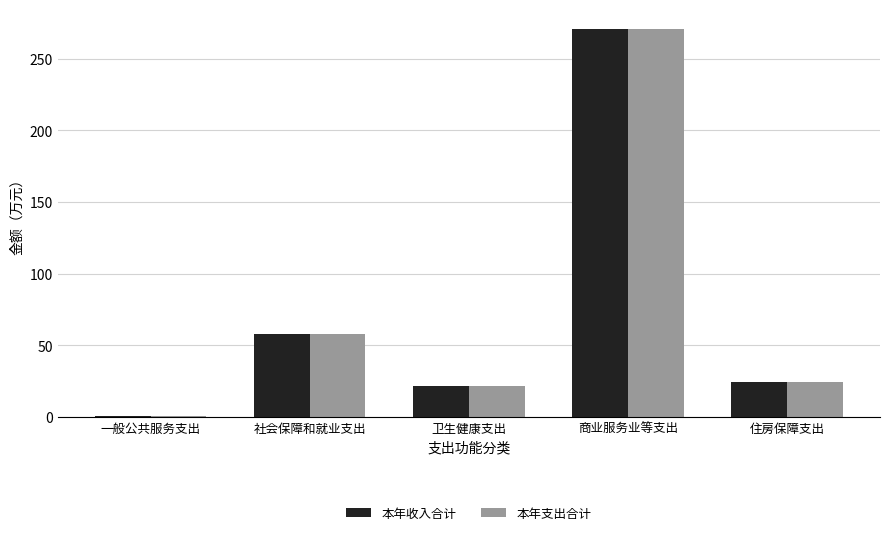

Is the value of 本年收入合计 at 住房保障支出 greater than the value of 本年支出合计 at 社会保障和就业支出?

No